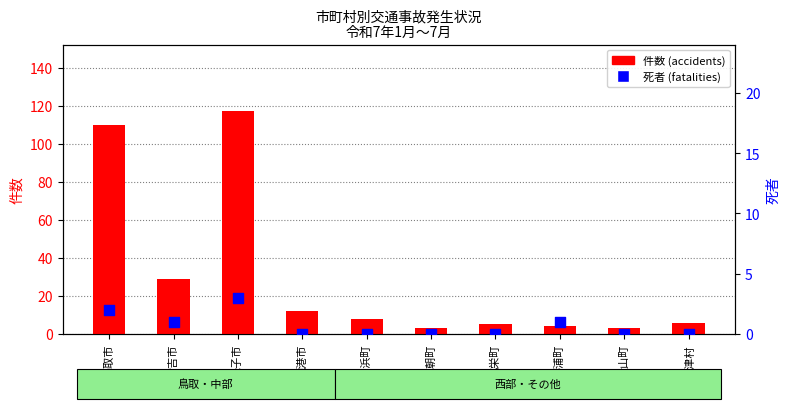

Which series reaches the maximum Y coordinate?

件数 (accidents)